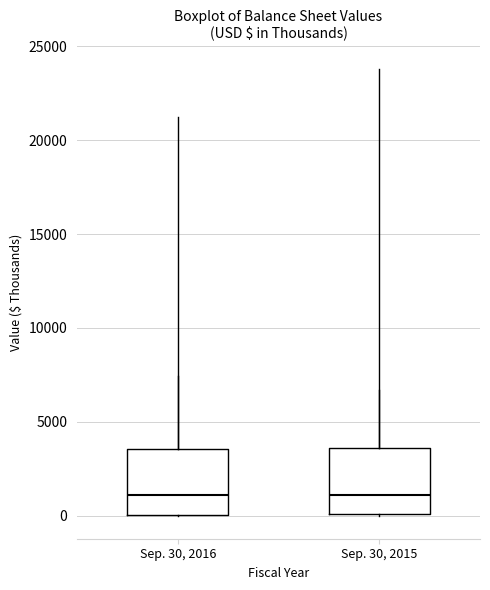

Reading left to right, transcribe this box plot: for each box, give where its median line is, the range the box spans, and where its two whiskers end, as read against the y-axis. The values are not printed on the chart, so give them approximately, as read against the axis.

Sep. 30, 2016: median 1000, box 0 to 3500, whiskers 0 to 7500
Sep. 30, 2015: median 1000, box 0 to 3500, whiskers 0 to 6500